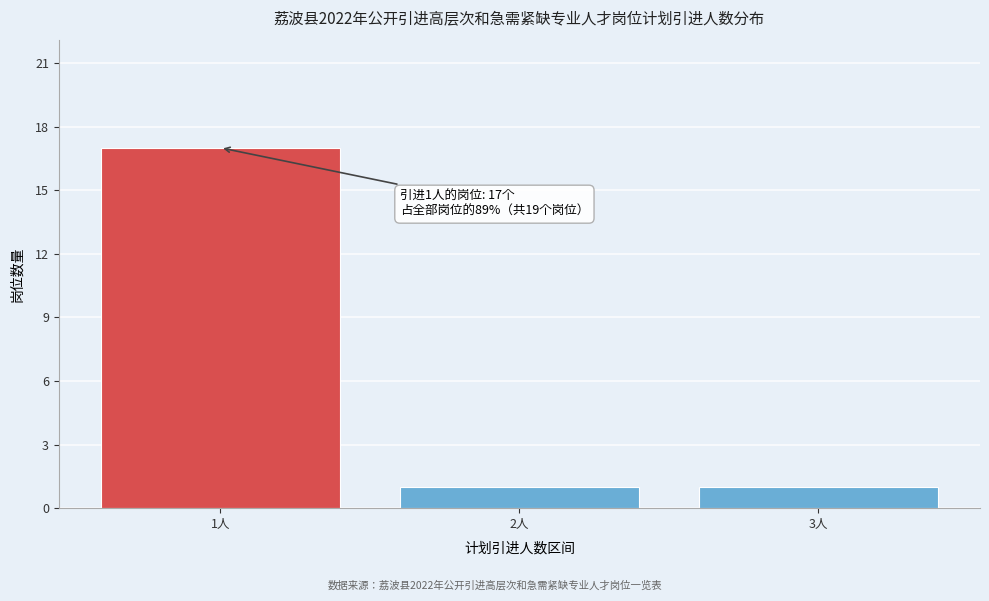

Reading left to right, extract all data points from this chart.

1人=17	2人=1	3人=1